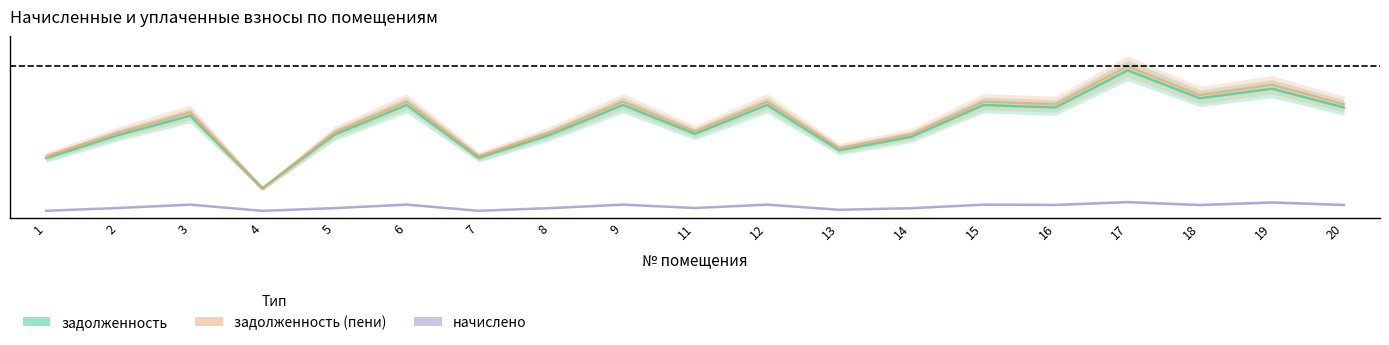

Reading left to right, list all the values displayed in this chart.

задолженность: 1=0.4	2=0.5	3=0.7	4=0.2	5=0.5	6=0.7	7=0.4	8=0.5	9=0.7	11=0.6	12=0.7	13=0.4	14=0.5	15=0.7	16=0.7	17=1.0	18=0.8	19=0.9	20=0.7
задолженность (пени): 1=0.4	2=0.6	3=0.7	4=0.2	5=0.6	6=0.8	7=0.4	8=0.6	9=0.8	11=0.6	12=0.8	13=0.5	14=0.6	15=0.8	16=0.7	17=1.0	18=0.8	19=0.9	20=0.7
начислено: 1=0.0	2=0.1	3=0.1	4=0.0	5=0.1	6=0.1	7=0.0	8=0.1	9=0.1	11=0.1	12=0.1	13=0.1	14=0.1	15=0.1	16=0.1	17=0.1	18=0.1	19=0.1	20=0.1